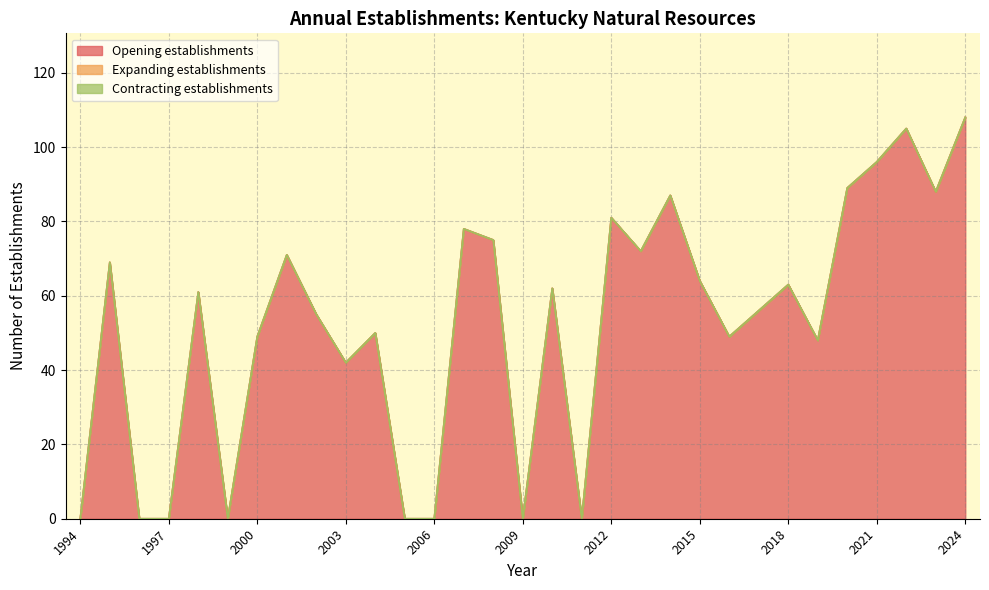

How many data points does each series have?

31